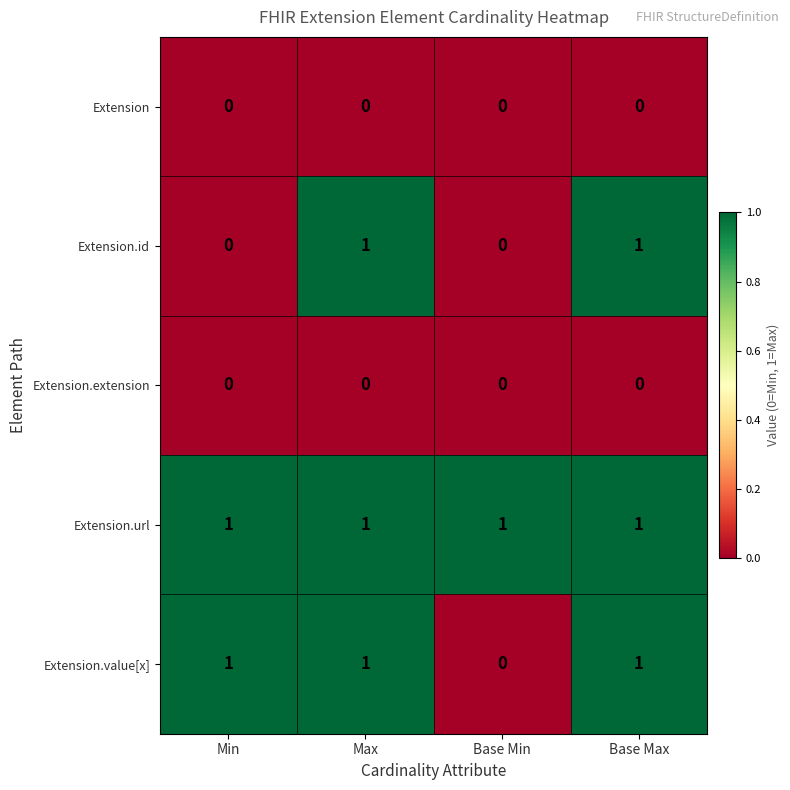

Reading left to right, transcribe all the data shown in this chart.

Extension: Min=0	Max=0	Base Min=0	Base Max=0
Extension.id: Min=0	Max=1	Base Min=0	Base Max=1
Extension.extension: Min=0	Max=0	Base Min=0	Base Max=0
Extension.url: Min=1	Max=1	Base Min=1	Base Max=1
Extension.value[x]: Min=1	Max=1	Base Min=0	Base Max=1